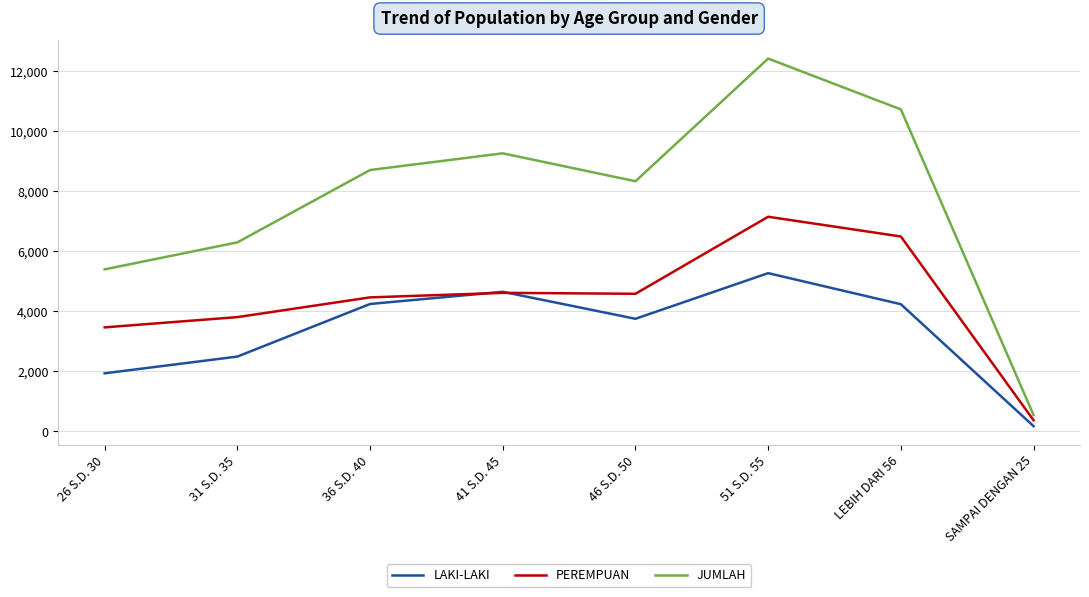

What position from the left is 31 S.D. 35?

2